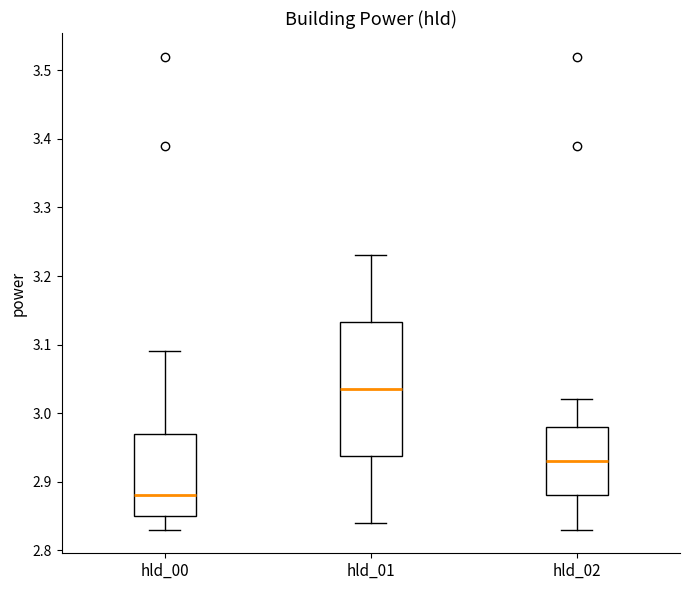

Reading left to right, read every box against the y-axis: the position of its median line, the range the box covers, and the ends of its whiskers. The values are not printed on the chart, so give them approximately, as read against the axis.

hld_00: median 2.88, box 2.85 to 2.97, whiskers 2.83 to 3.09
hld_01: median 3.04, box 2.94 to 3.13, whiskers 2.84 to 3.23
hld_02: median 2.93, box 2.88 to 2.98, whiskers 2.83 to 3.02